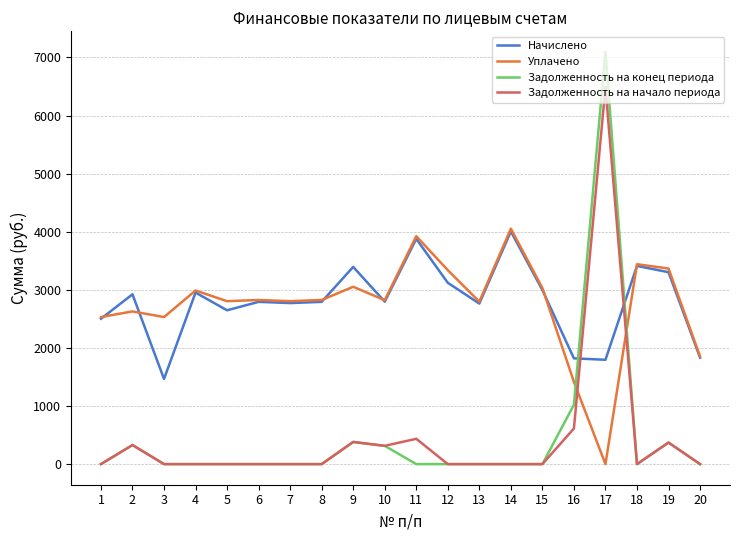

Which series has the widest spread of values?

Задолженность на конец периода